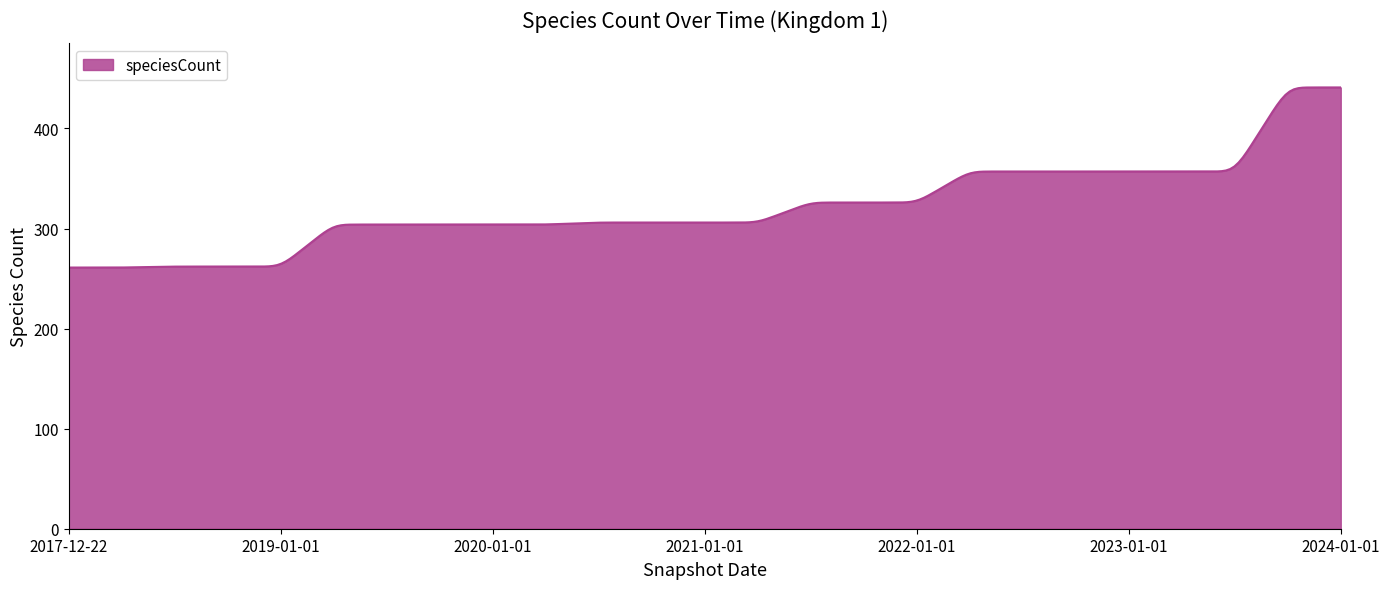

How many lines are shown in the chart?

1